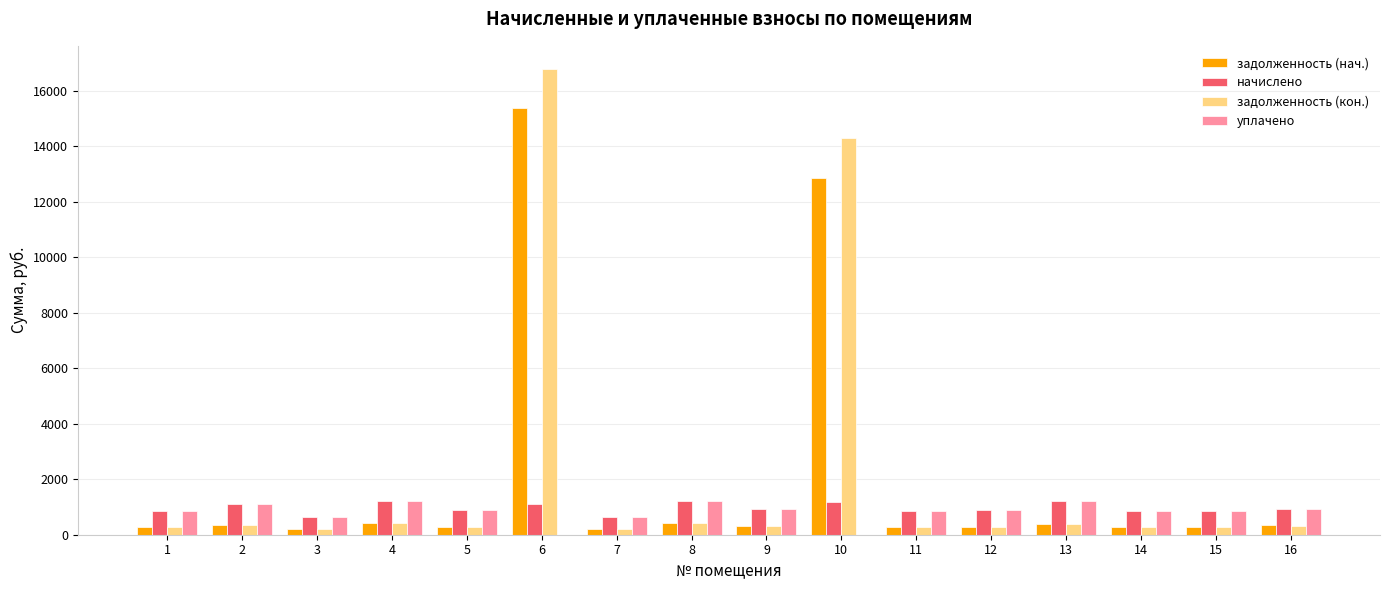

What is the maximum value shown in the chart?

16784.6